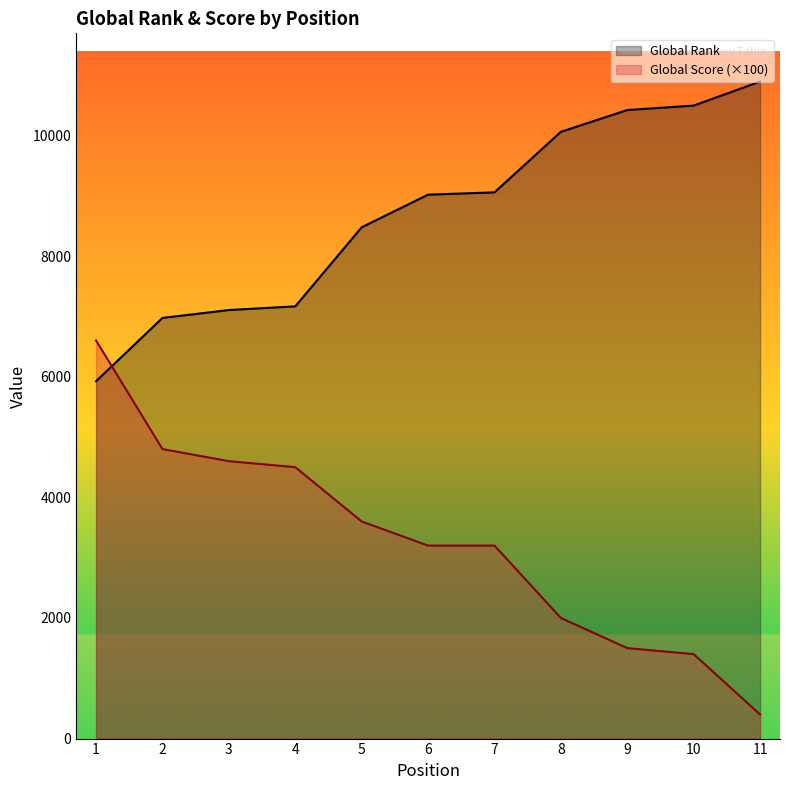

True or false: Global Rank has more than 2 interior local peaks.

False